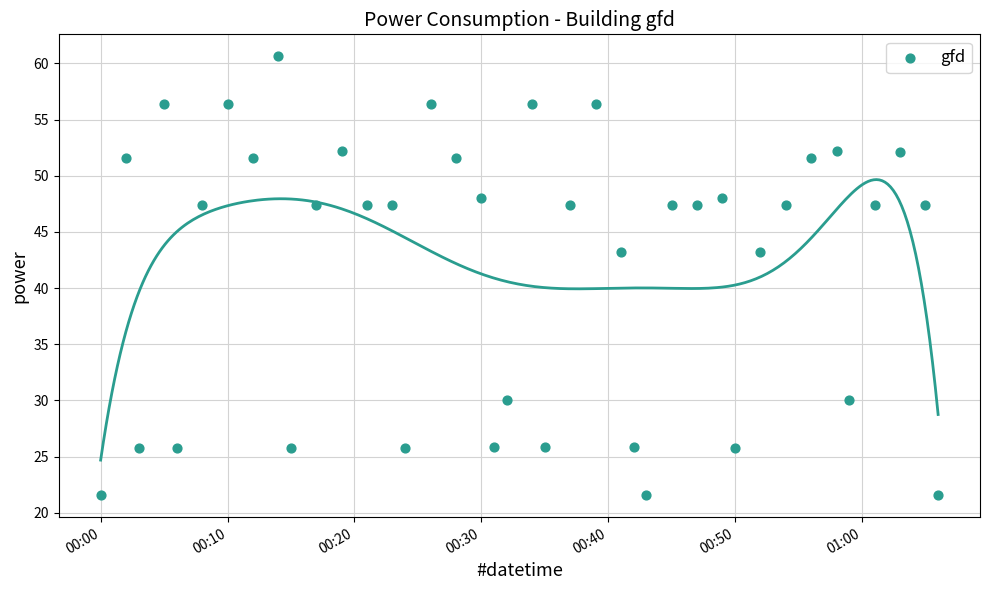

What is the range of Y values (max minus min)?

39.1